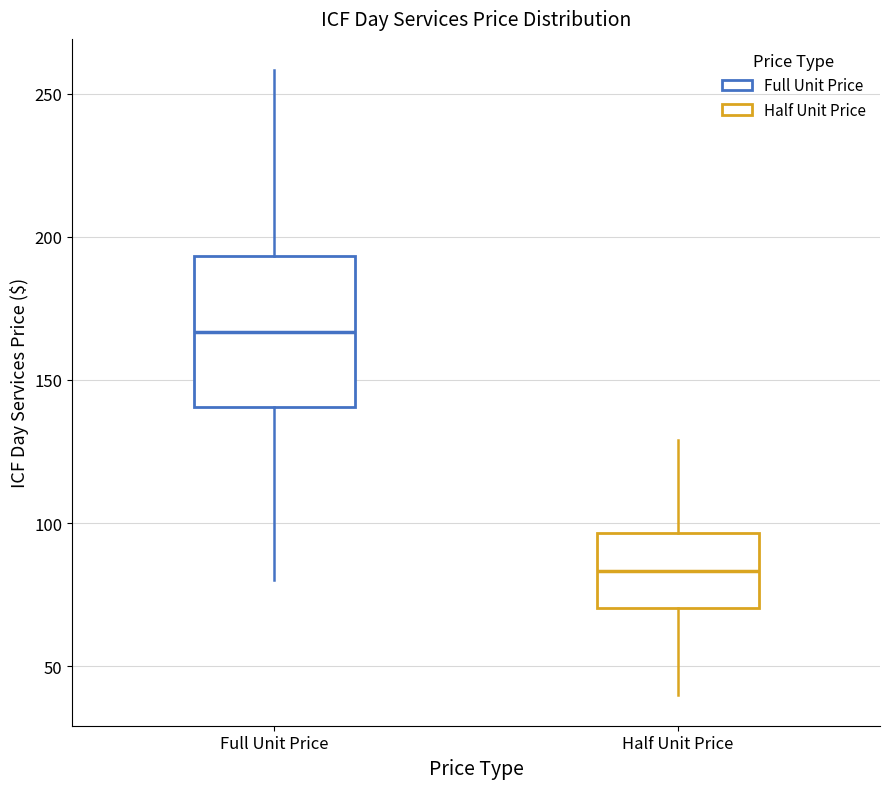

Reading left to right, transcribe this box plot: for each box, give where its median line is, the range the box spans, and where its two whiskers end, as read against the y-axis. The values are not printed on the chart, so give them approximately, as read against the axis.

Full Unit Price: median 165, box 140 to 195, whiskers 80 to 260
Half Unit Price: median 85, box 70 to 95, whiskers 40 to 130